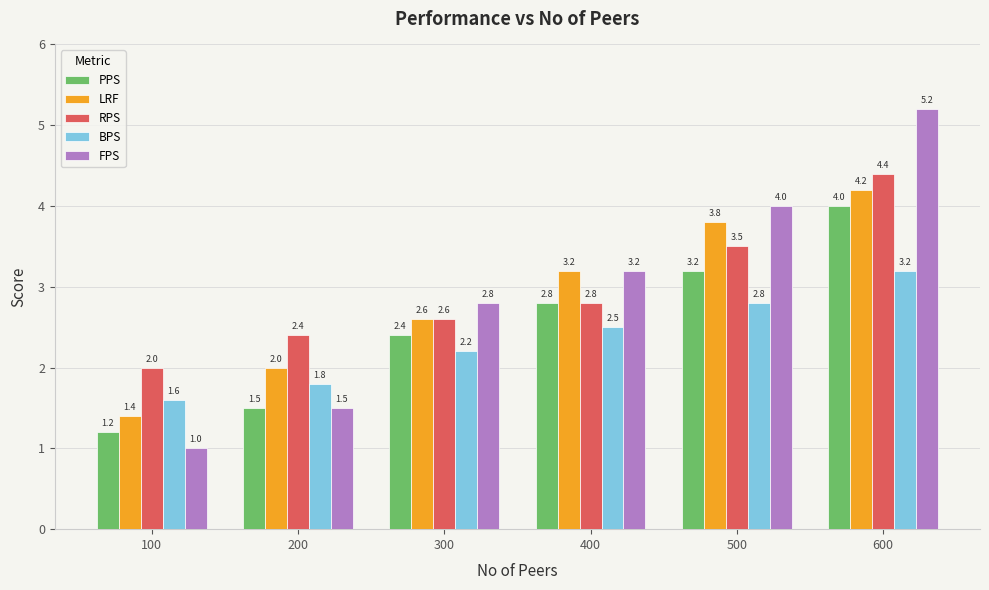

Which series has the largest range (max minus min)?

FPS